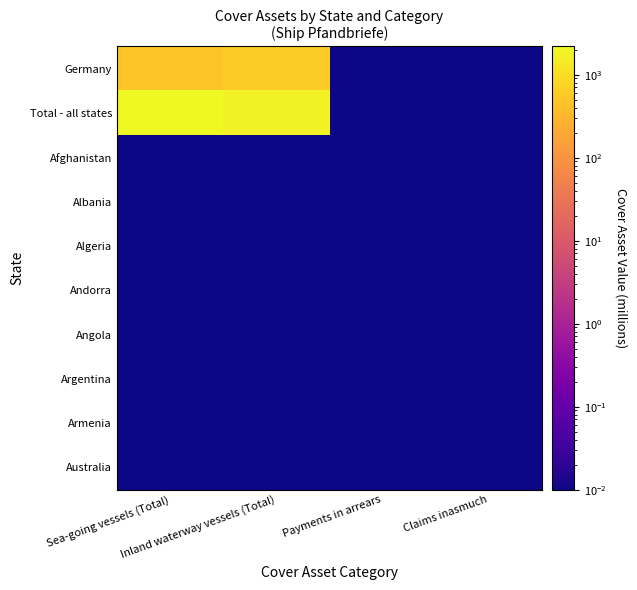

Reading left to right, transcribe all the data shown in this chart.

Germany: Sea-going vessels (Total)=486.6	Inland waterway vessels (Total)=591.5	Payments in arrears=0.0	Claims inasmuch=0.0
Total - all states: Sea-going vessels (Total)=2185.9	Inland waterway vessels (Total)=1792.1	Payments in arrears=0.0	Claims inasmuch=0.0
Afghanistan: Sea-going vessels (Total)=0.0	Inland waterway vessels (Total)=0.0	Payments in arrears=0.0	Claims inasmuch=0.0
Albania: Sea-going vessels (Total)=0.0	Inland waterway vessels (Total)=0.0	Payments in arrears=0.0	Claims inasmuch=0.0
Algeria: Sea-going vessels (Total)=0.0	Inland waterway vessels (Total)=0.0	Payments in arrears=0.0	Claims inasmuch=0.0
Andorra: Sea-going vessels (Total)=0.0	Inland waterway vessels (Total)=0.0	Payments in arrears=0.0	Claims inasmuch=0.0
Angola: Sea-going vessels (Total)=0.0	Inland waterway vessels (Total)=0.0	Payments in arrears=0.0	Claims inasmuch=0.0
Argentina: Sea-going vessels (Total)=0.0	Inland waterway vessels (Total)=0.0	Payments in arrears=0.0	Claims inasmuch=0.0
Armenia: Sea-going vessels (Total)=0.0	Inland waterway vessels (Total)=0.0	Payments in arrears=0.0	Claims inasmuch=0.0
Australia: Sea-going vessels (Total)=0.0	Inland waterway vessels (Total)=0.0	Payments in arrears=0.0	Claims inasmuch=0.0